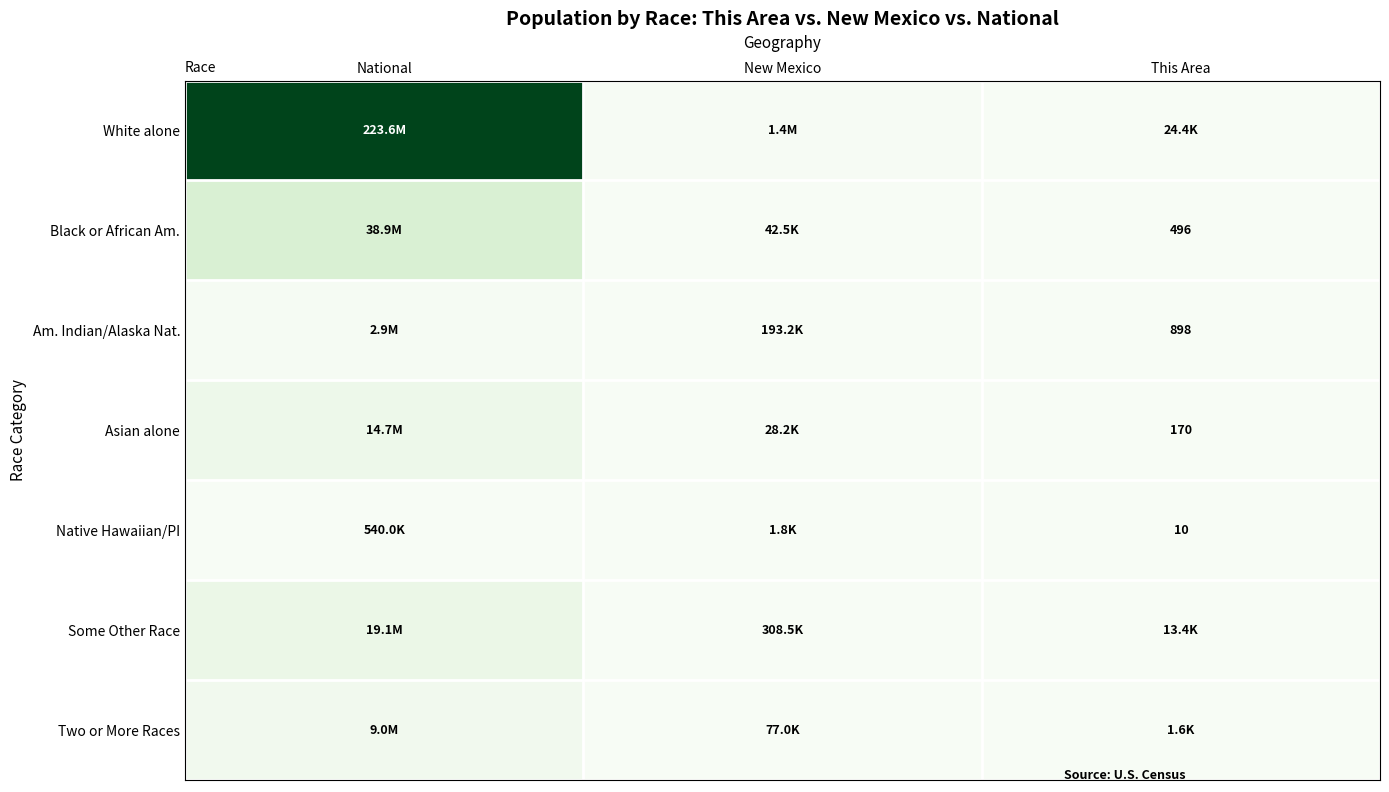

The Native Hawaiian/PI series shows 2 at This Area. True or false?

False